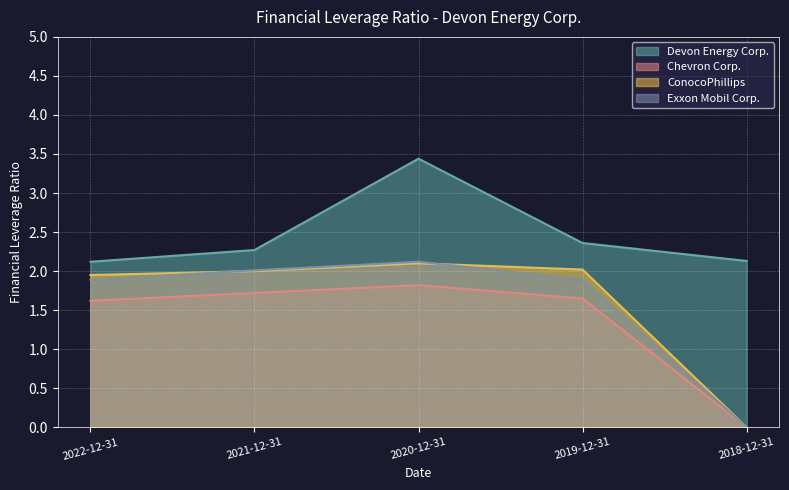

What is the sum of all Exxon Mobil Corp. values?

7.9